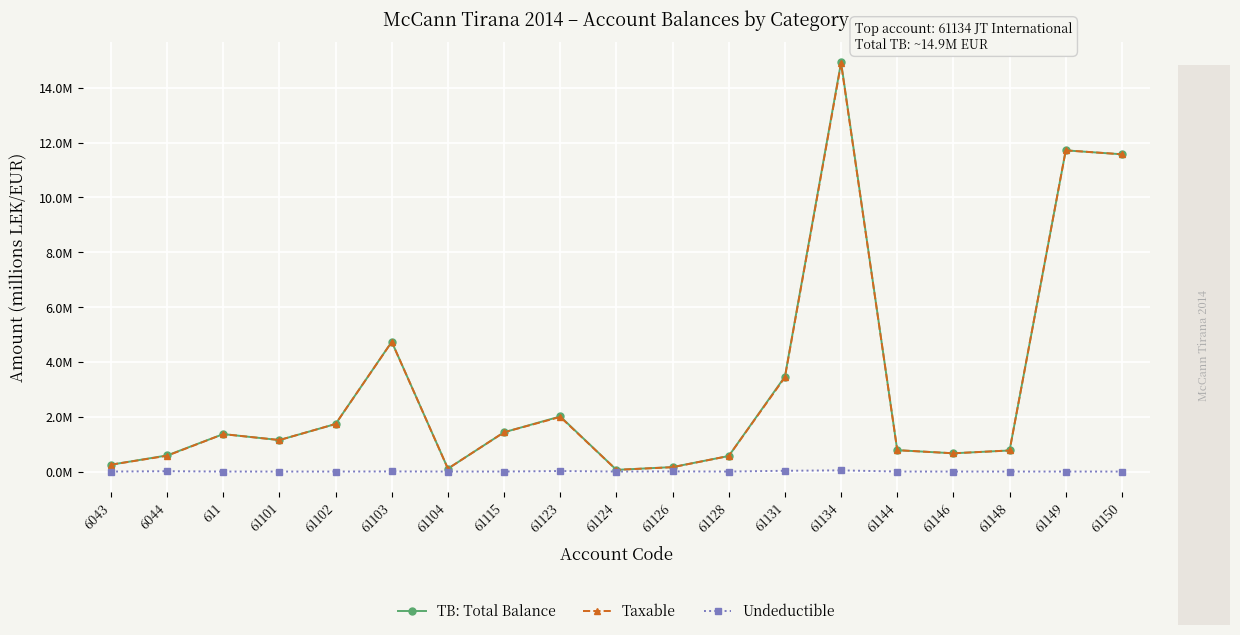

What are all the series names shown in the legend?

TB: Total Balance, Taxable, Undeductible